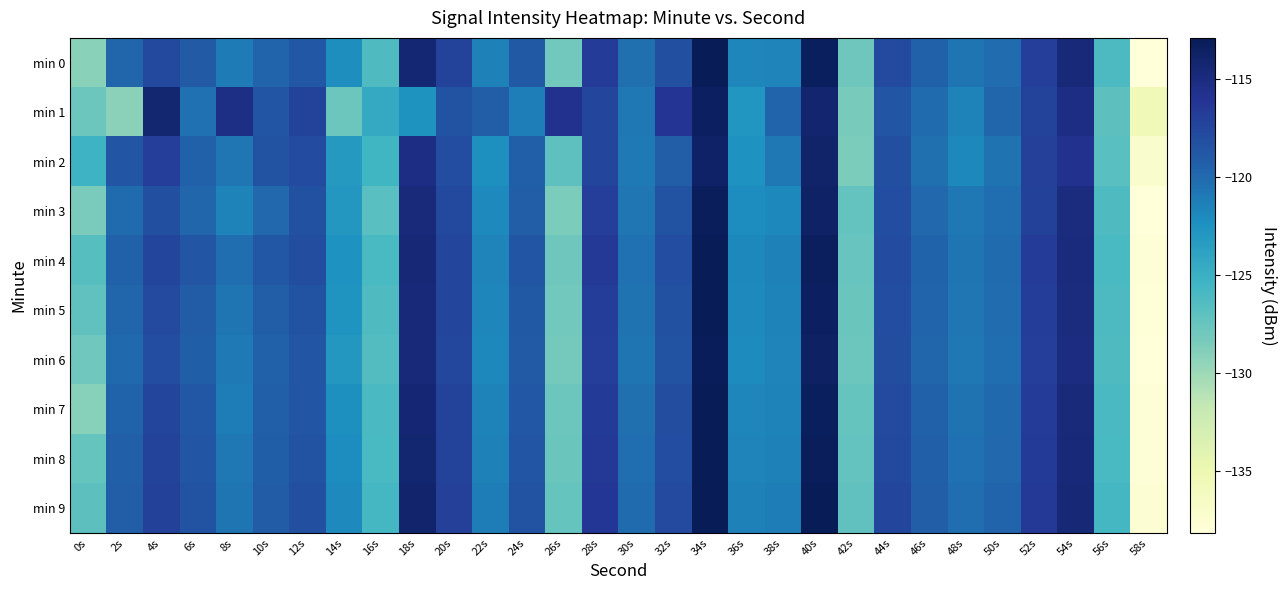

At which category is the sum across all series the highest?

34s